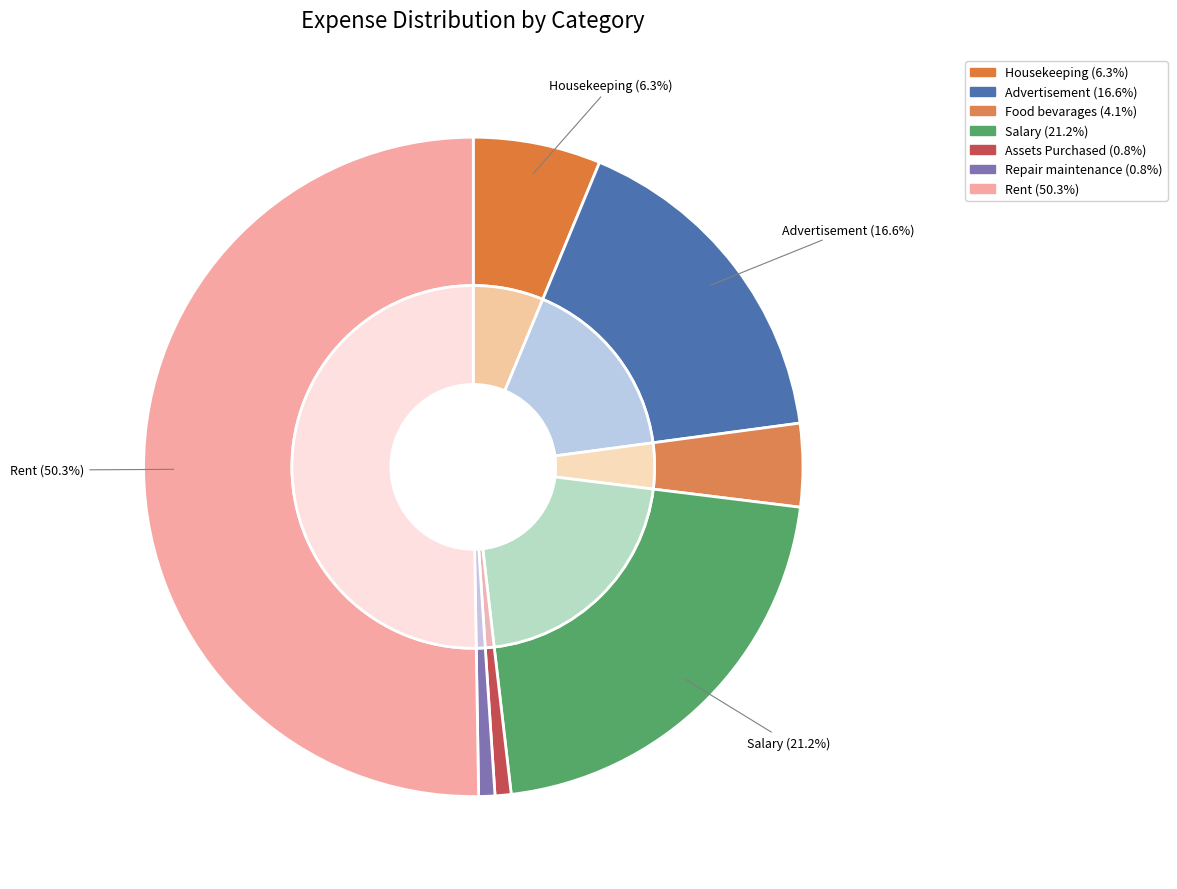

The Assets Purchased slice represents 1% of the pie. True or false?

True